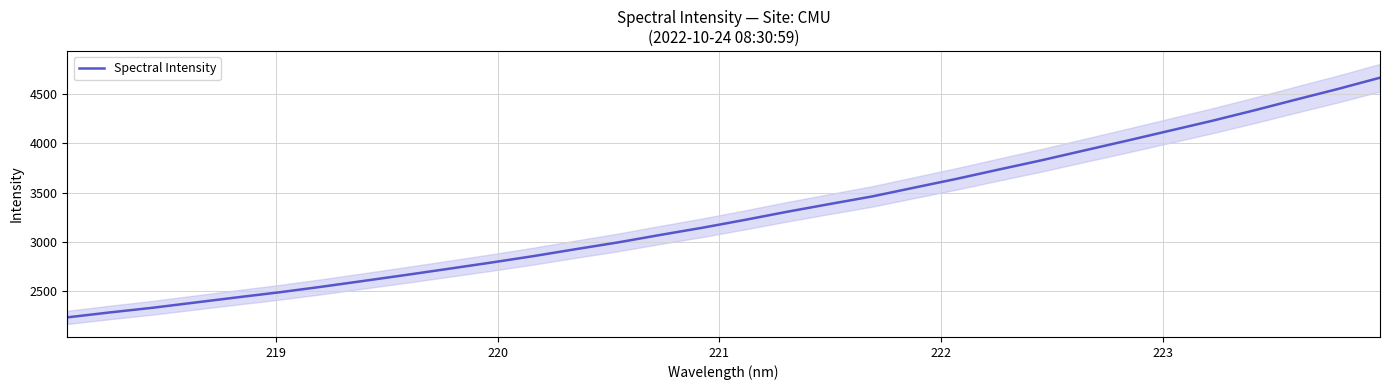

What is the label of the 5th point from the left?

222